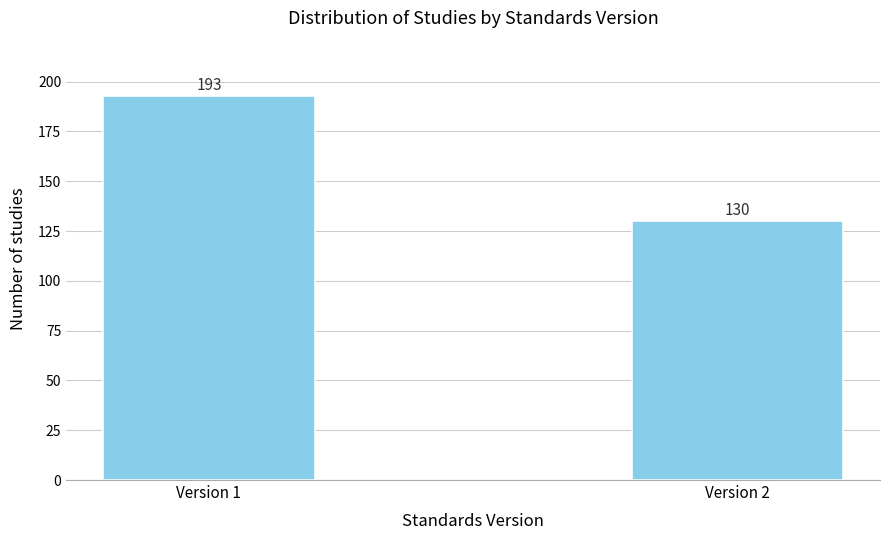

Reading right to left, transcribe all the data shown in this chart.

130	193